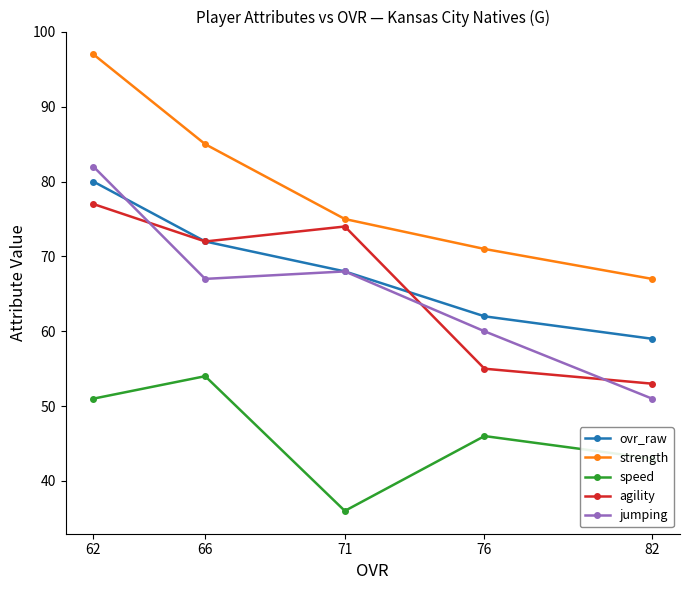

Reading right to left, transcribe all the data shown in this chart.

ovr_raw: 82=59	76=62	71=68	66=72	62=80
strength: 82=67	76=71	71=75	66=85	62=97
speed: 82=43	76=46	71=36	66=54	62=51
agility: 82=53	76=55	71=74	66=72	62=77
jumping: 82=51	76=60	71=68	66=67	62=82